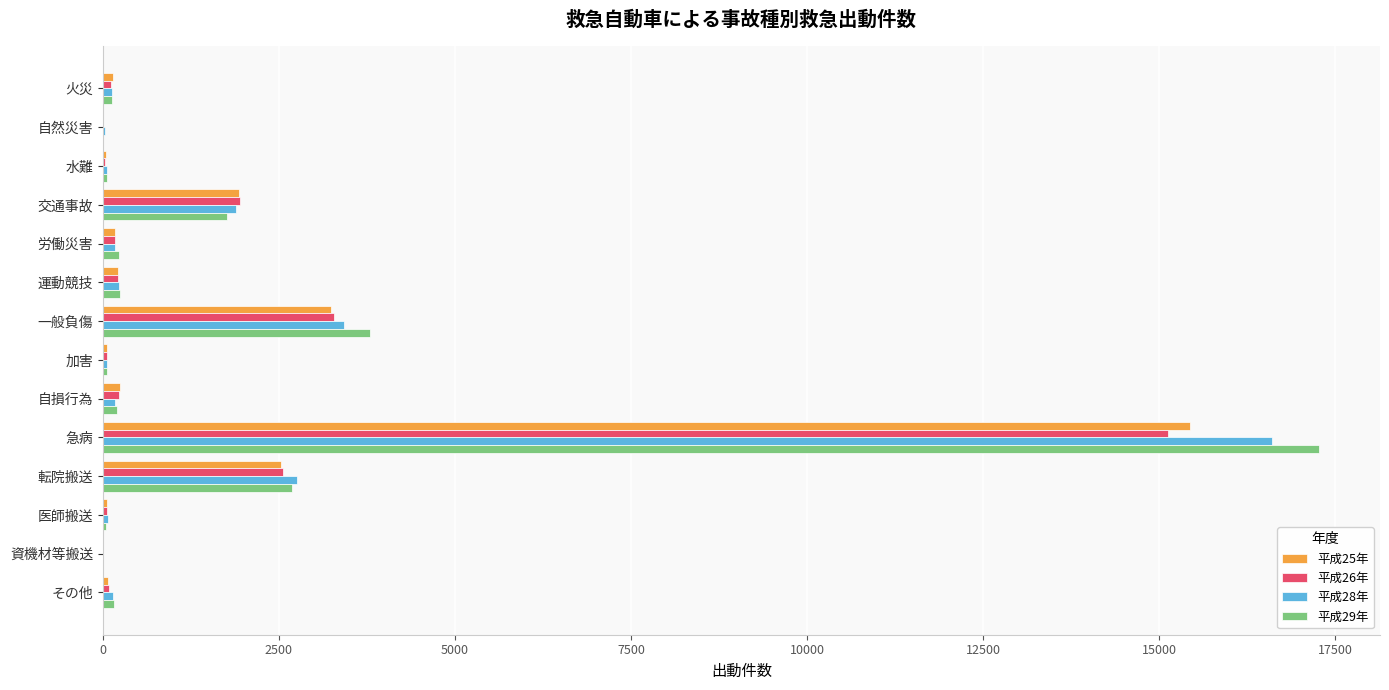

The 平成26年 series shows 828 at 交通事故. True or false?

False